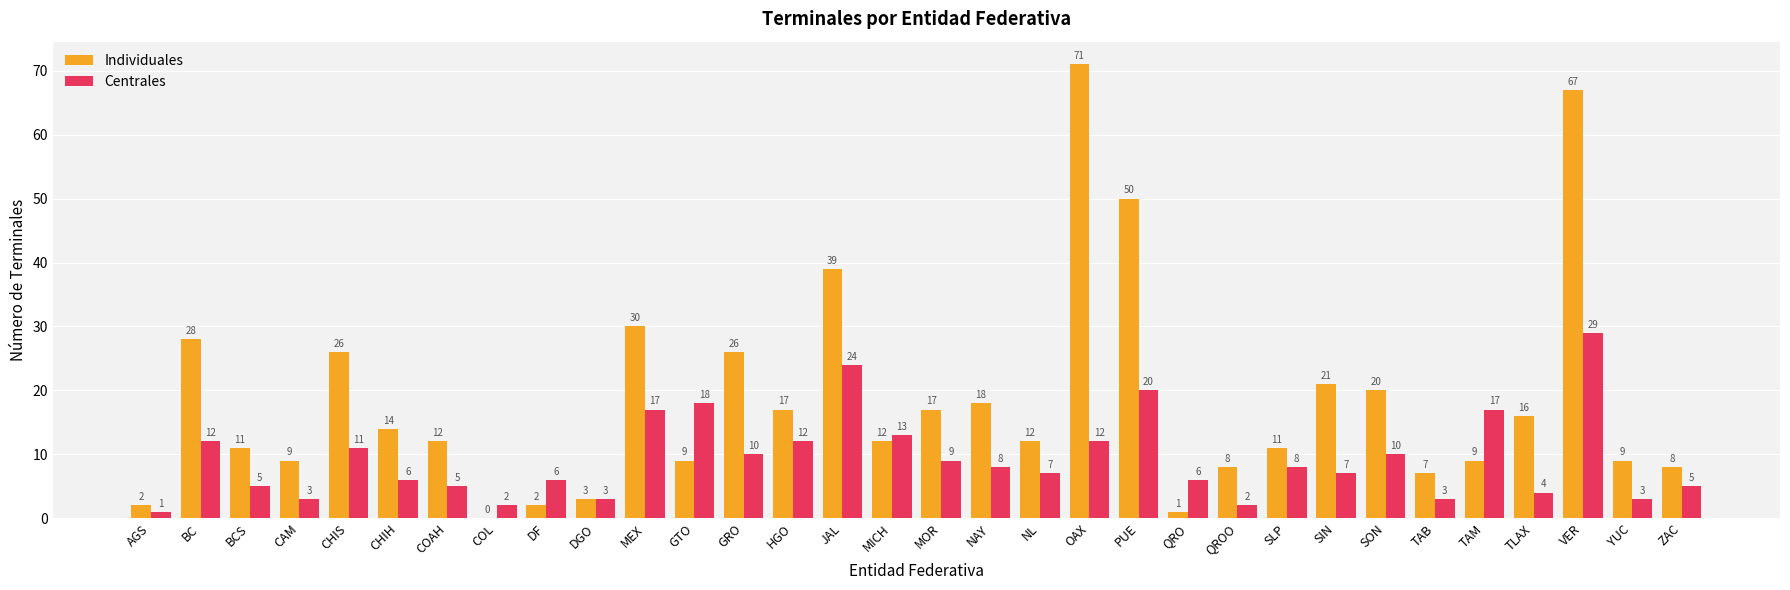

What is the sum of all Centrales values?

298